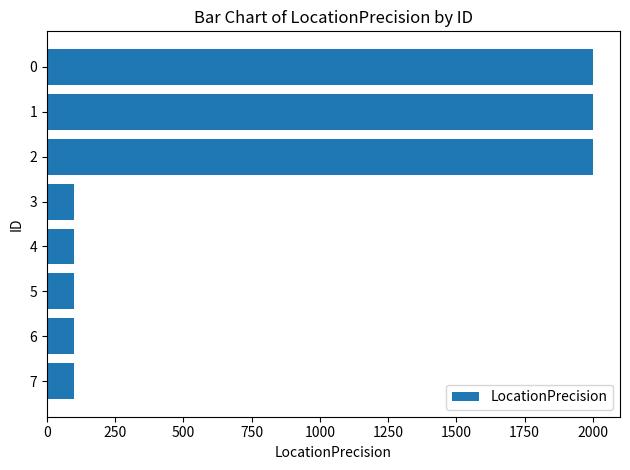

The chart shows a value of 504 at 0. True or false?

False